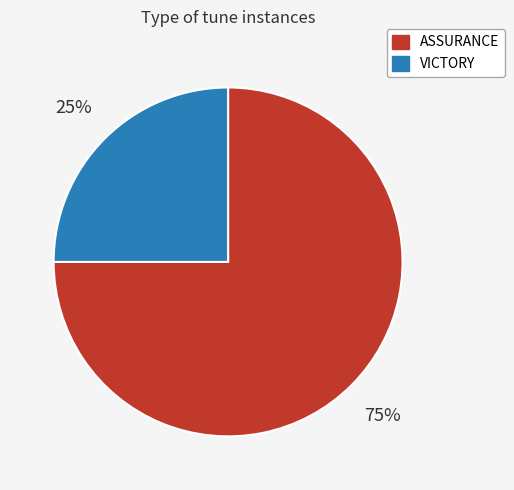

Combined, do ASSURANCE and VICTORY account for over 50%?

Yes